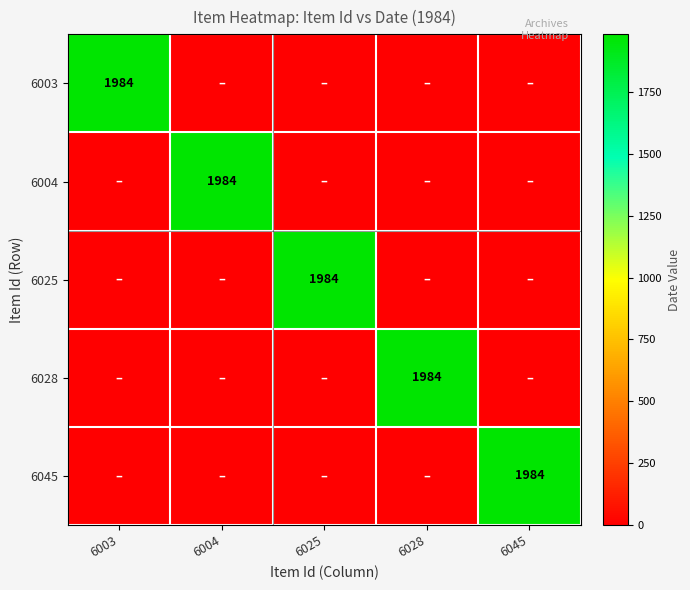

The 6025 series shows 1984 at 6025. True or false?

True